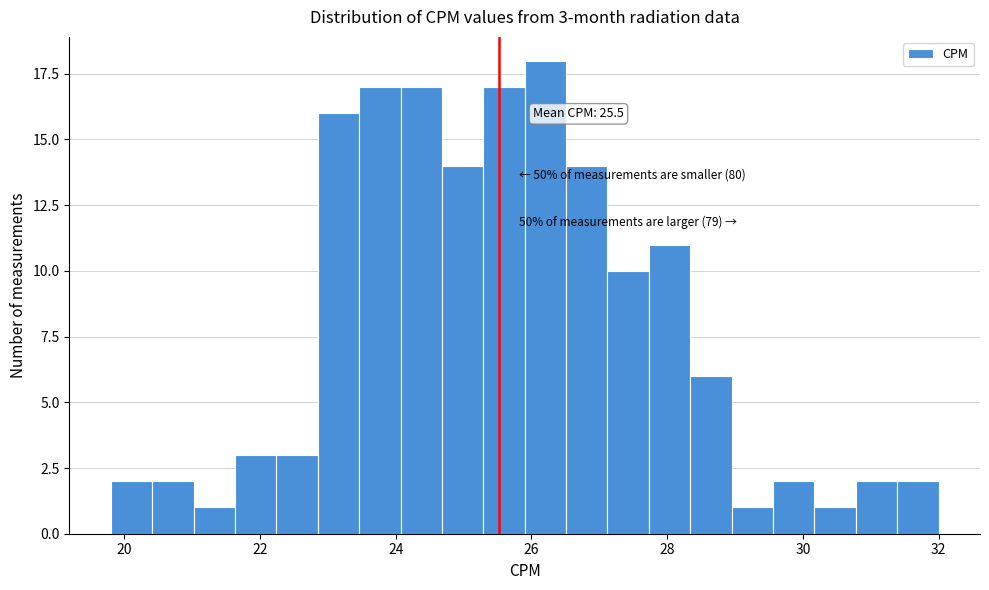

Read against the x-axis, roughly where is the centre of the tallest bar?

26.2